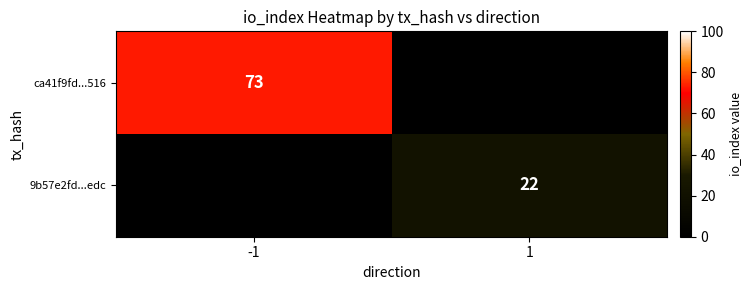

True or false: 9b57e2fd...edc has a value of 14 at 1.

False